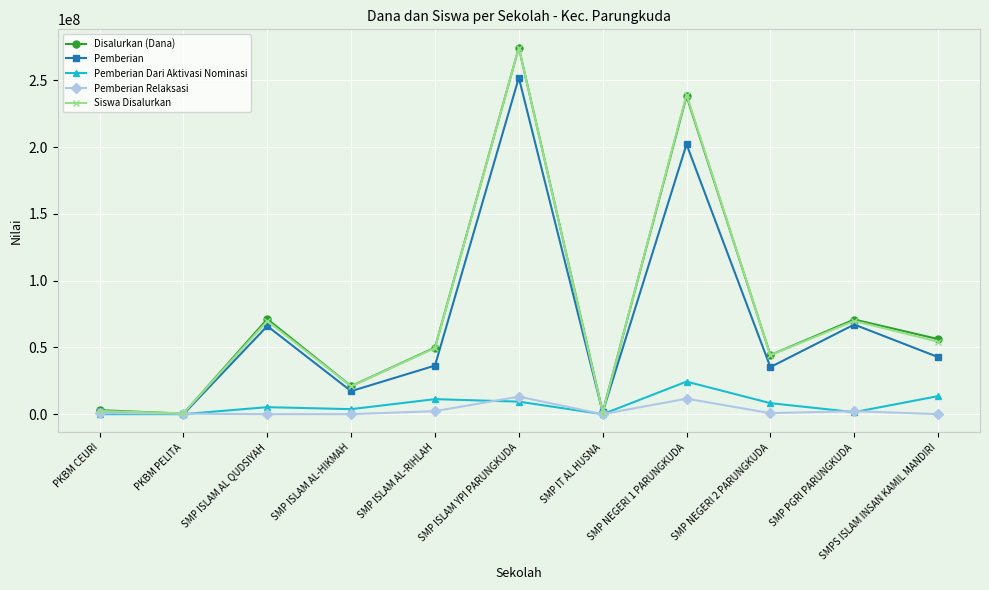

Does the chart have visible grid lines?

Yes